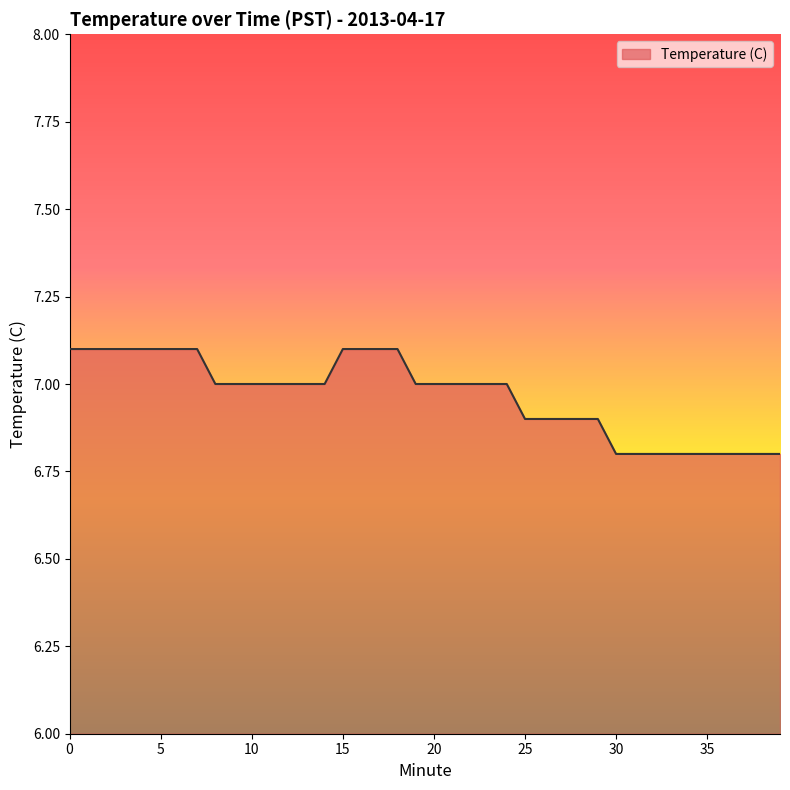

Count the values in the range 6 to 7.

28